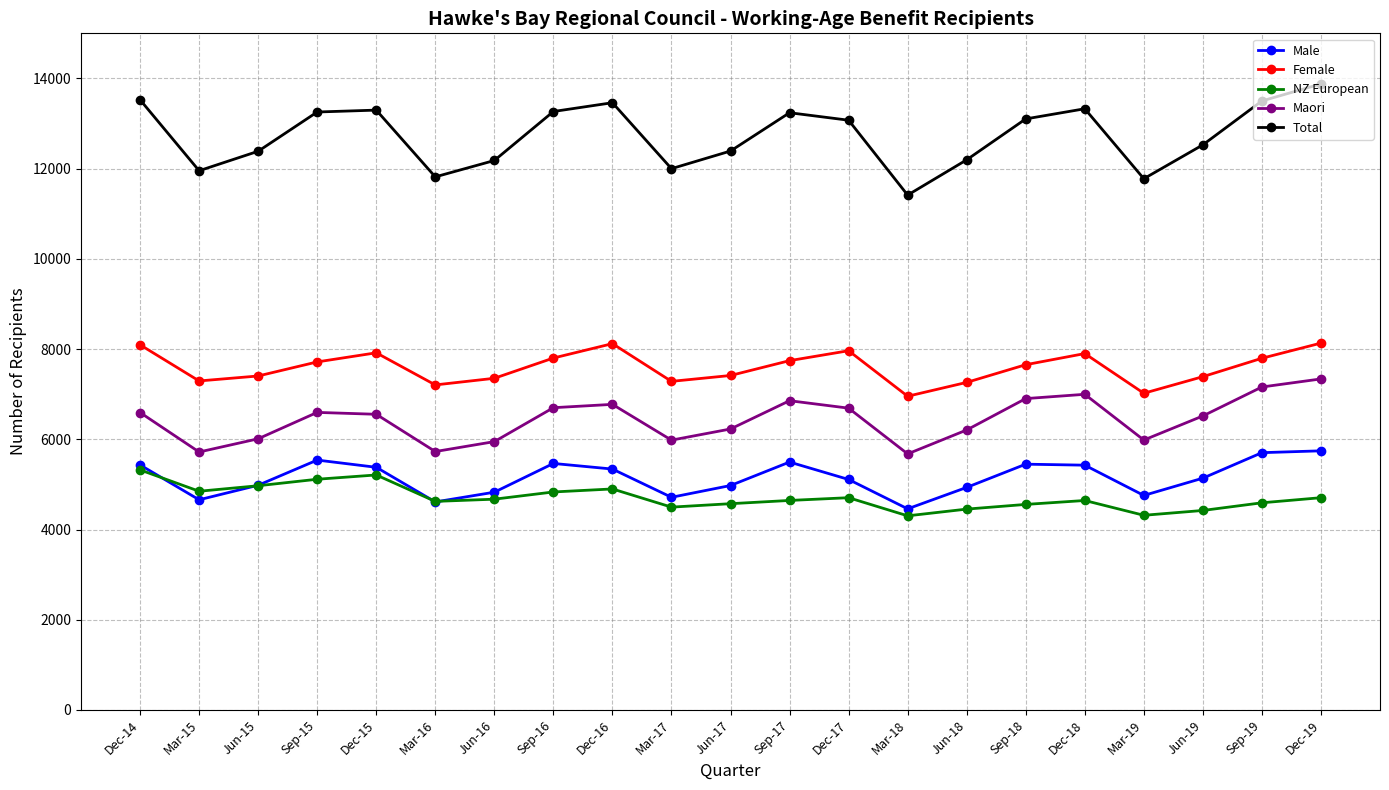

Where is the first local minimum for Male?

Mar-15